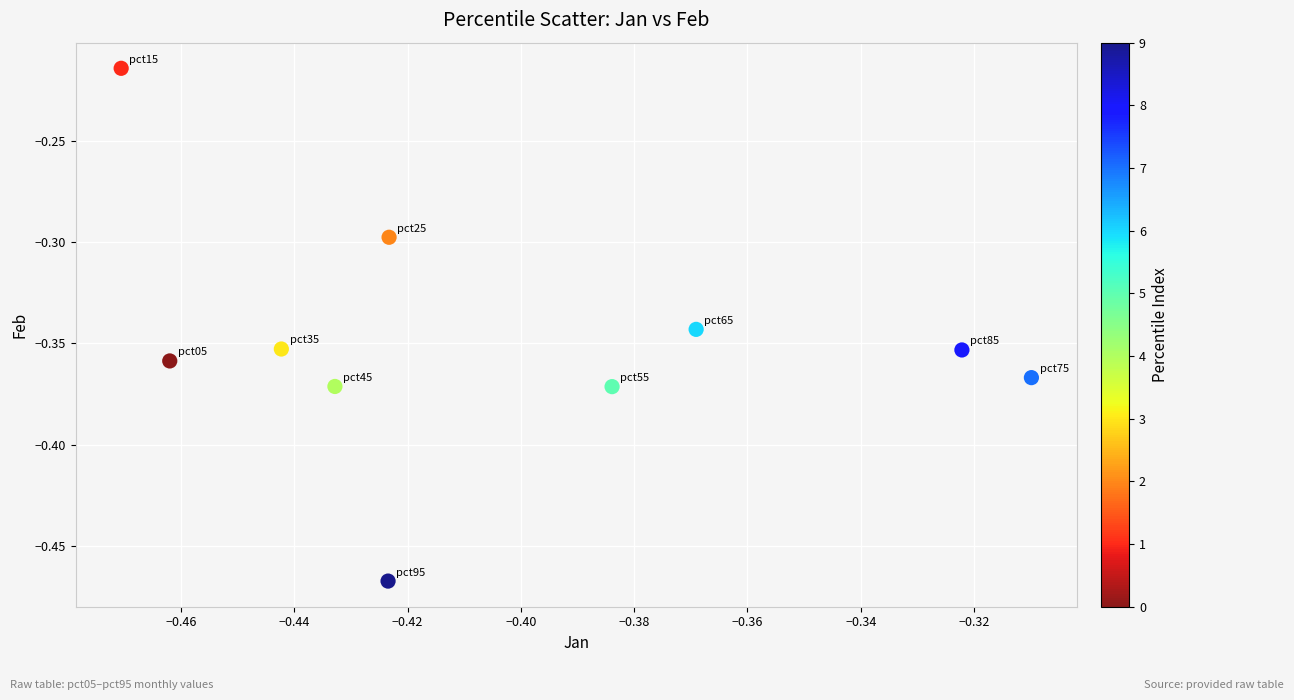

What is the range of Y values (max minus min)?

0.3